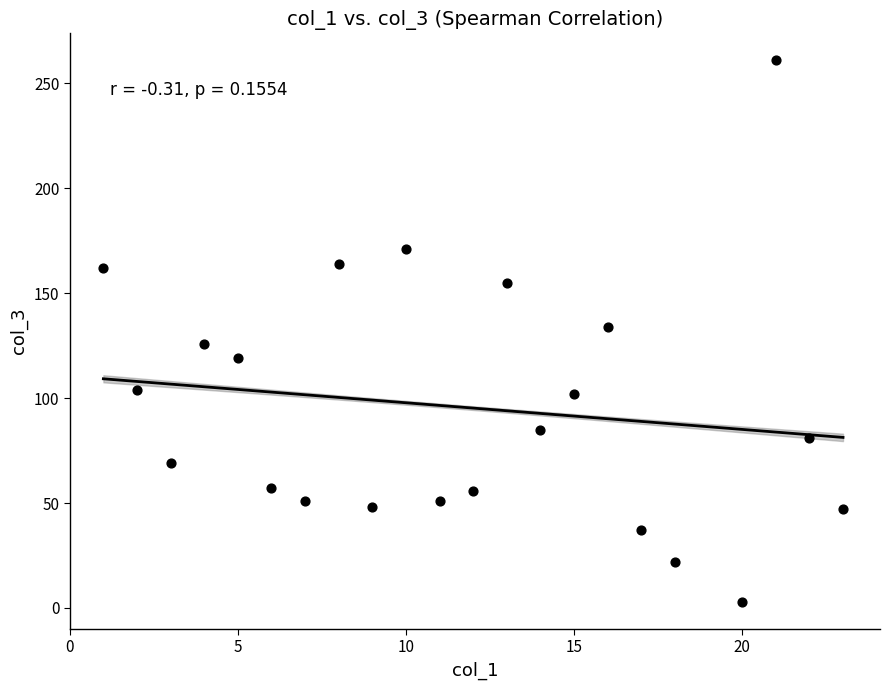

What is the range of Y values (max minus min)?

258